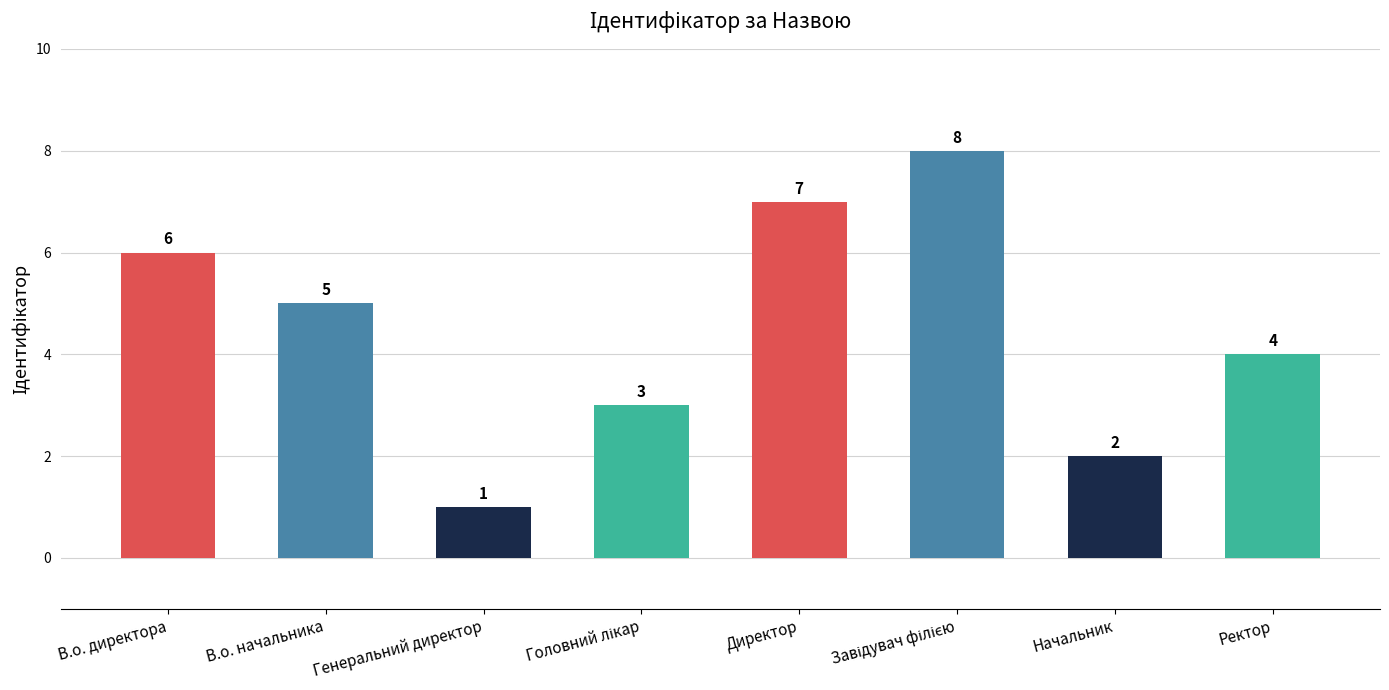

At which label does the data first exceed 5?

В.о. директора